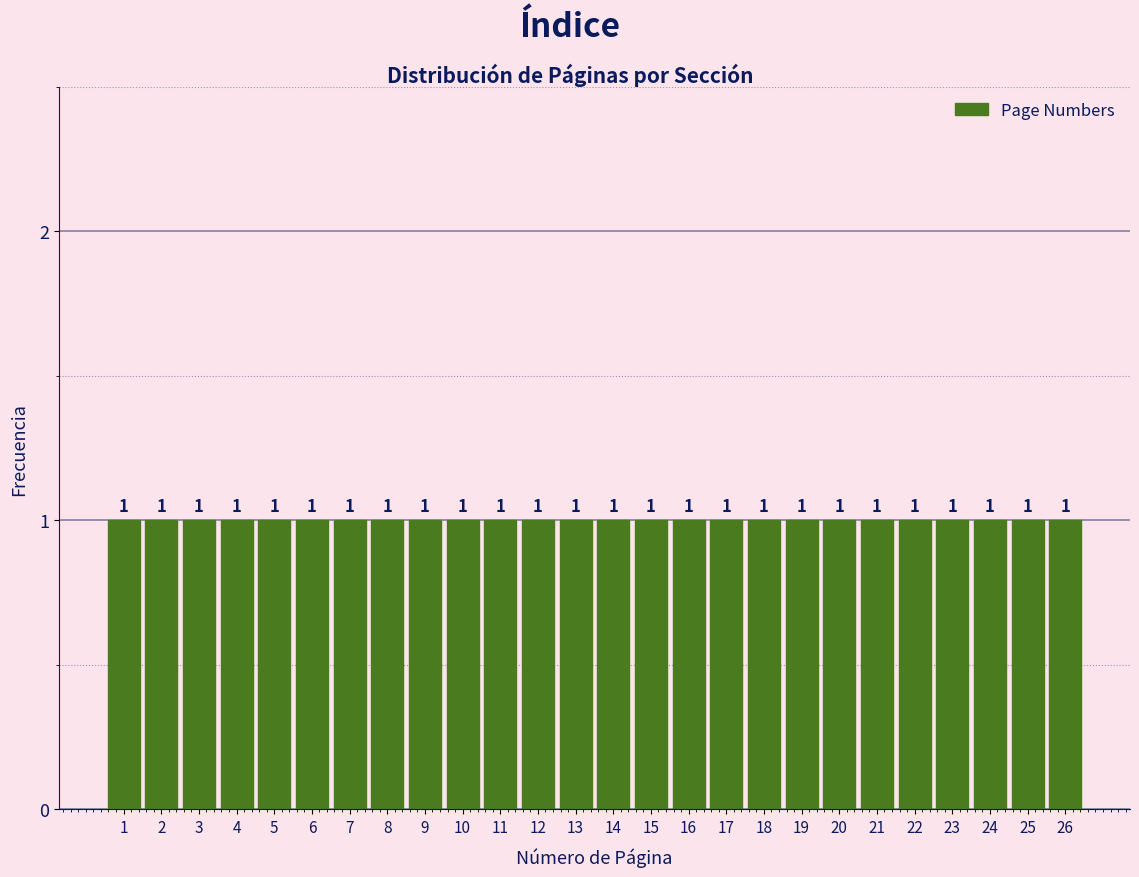

Reading left to right, transcribe this chart: for each bar, give the range it covers on the x-axis and its height.

0.5 to 1.5: 1
1.5 to 2.5: 1
2.5 to 3.5: 1
3.5 to 4.5: 1
4.5 to 5.5: 1
5.5 to 6.5: 1
6.5 to 7.5: 1
7.5 to 8.5: 1
8.5 to 9.5: 1
9.5 to 10.5: 1
10.5 to 11.5: 1
11.5 to 12.5: 1
12.5 to 13.5: 1
13.5 to 14.5: 1
14.5 to 15.5: 1
15.5 to 16.5: 1
16.5 to 17.5: 1
17.5 to 18.5: 1
18.5 to 19.5: 1
19.5 to 20.5: 1
20.5 to 21.5: 1
21.5 to 22.5: 1
22.5 to 23.5: 1
23.5 to 24.5: 1
24.5 to 25.5: 1
25.5 to 26.5: 1